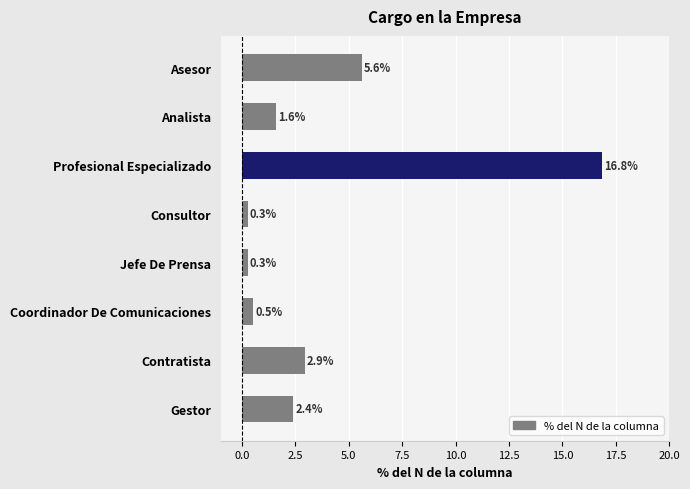

True or false: the data shows 2.0 at Contratista.

False